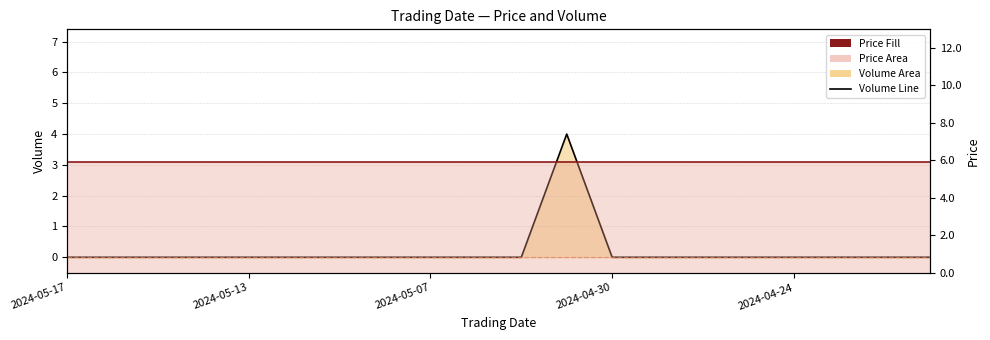

Count the number of data series in this chart.

2